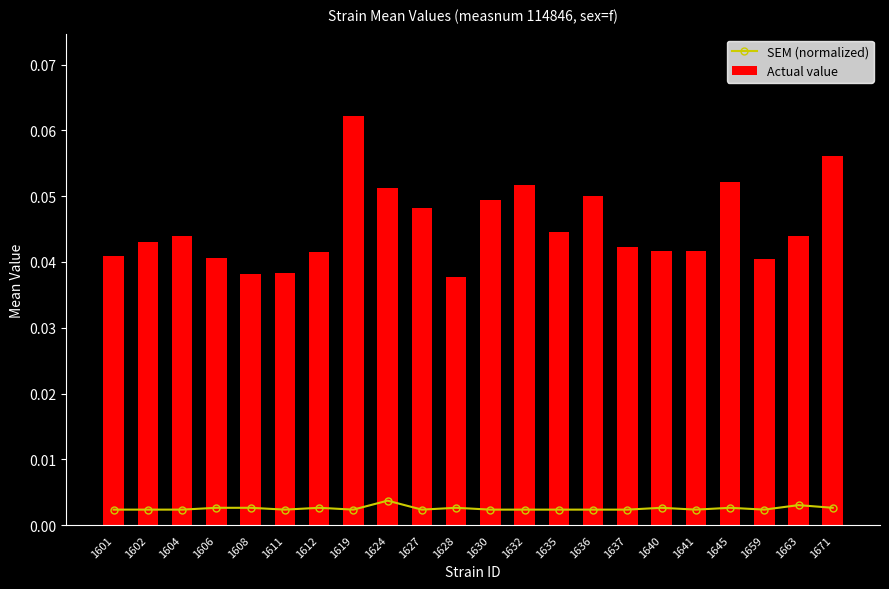

Which series has the widest spread of values?

Actual value